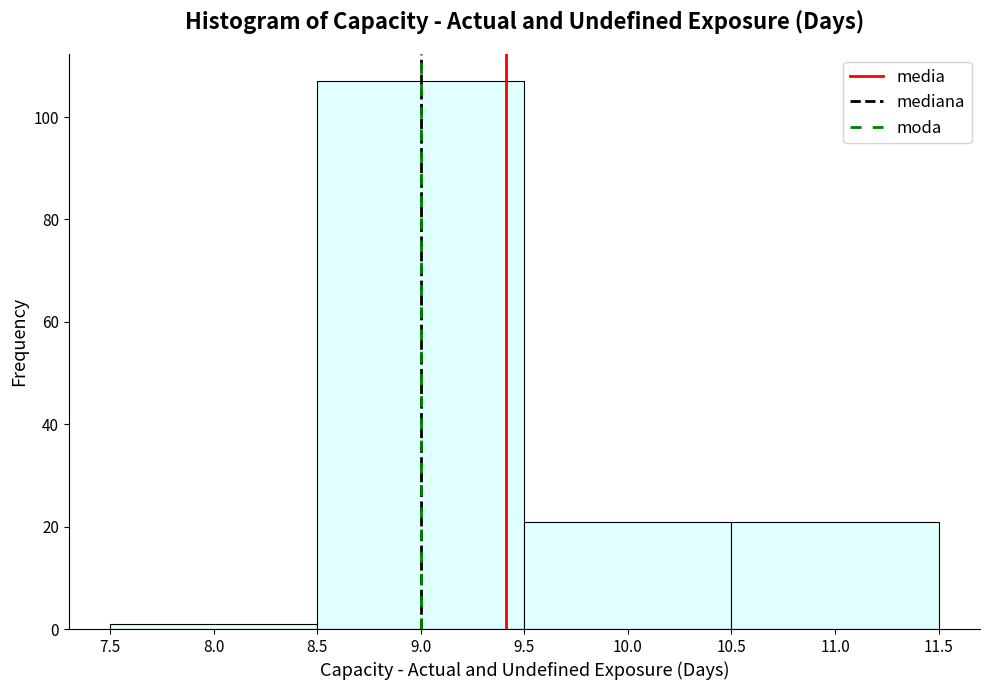

Reading left to right, list every bar in this chart as the range it spans on the x-axis followed by its height. The values are not printed on the chart, so give them approximately, as read against the axis.

7.5 to 8.5: under 2
8.5 to 9.5: 108
9.5 to 10.5: 22
10.5 to 11.5: 22